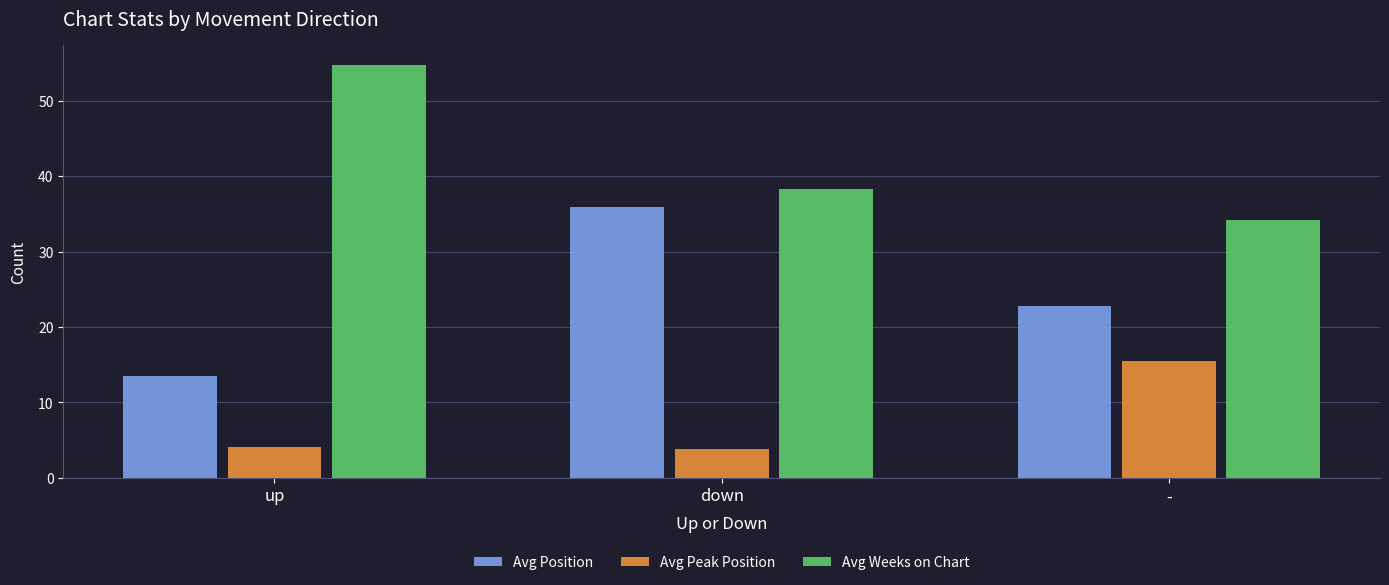

Which series has the widest spread of values?

Avg Position